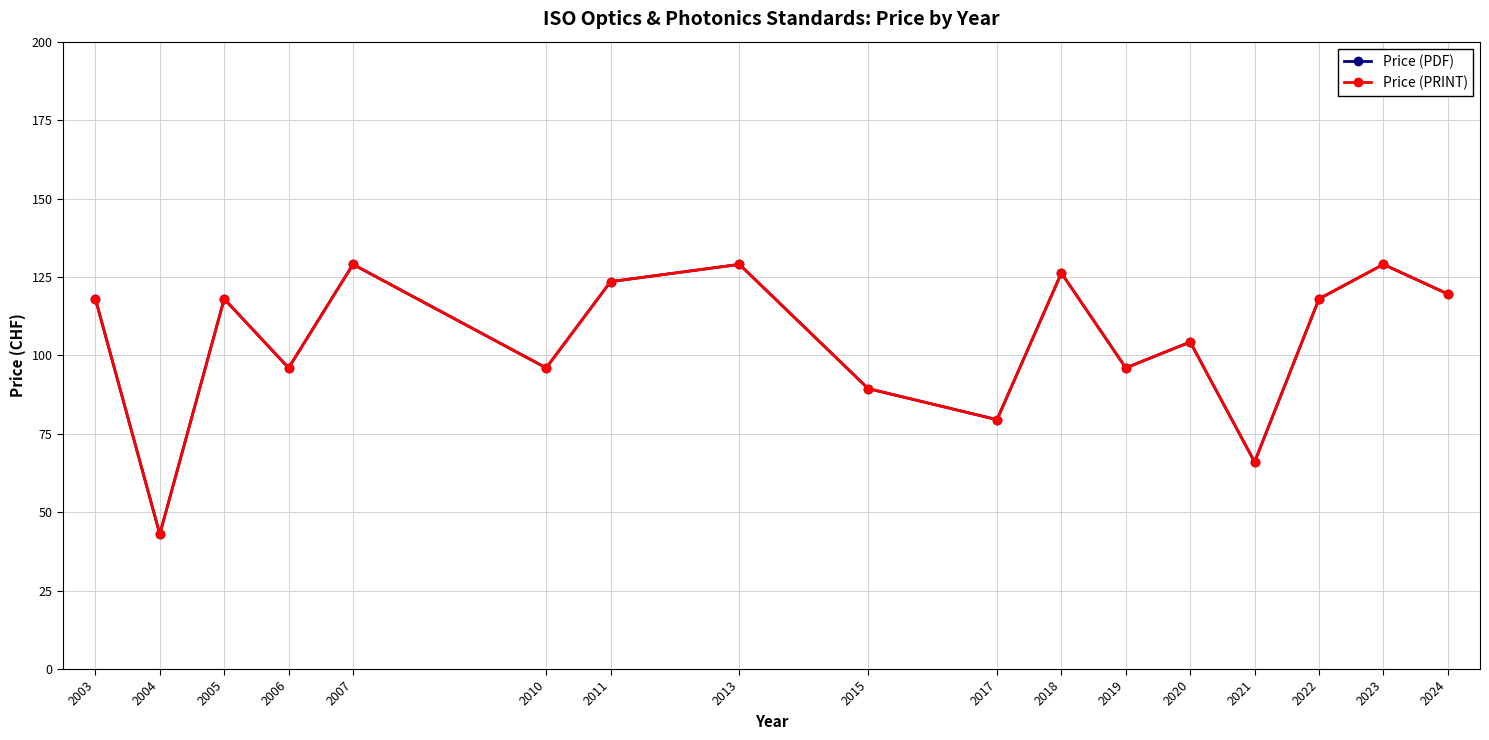

Does the chart have visible grid lines?

Yes